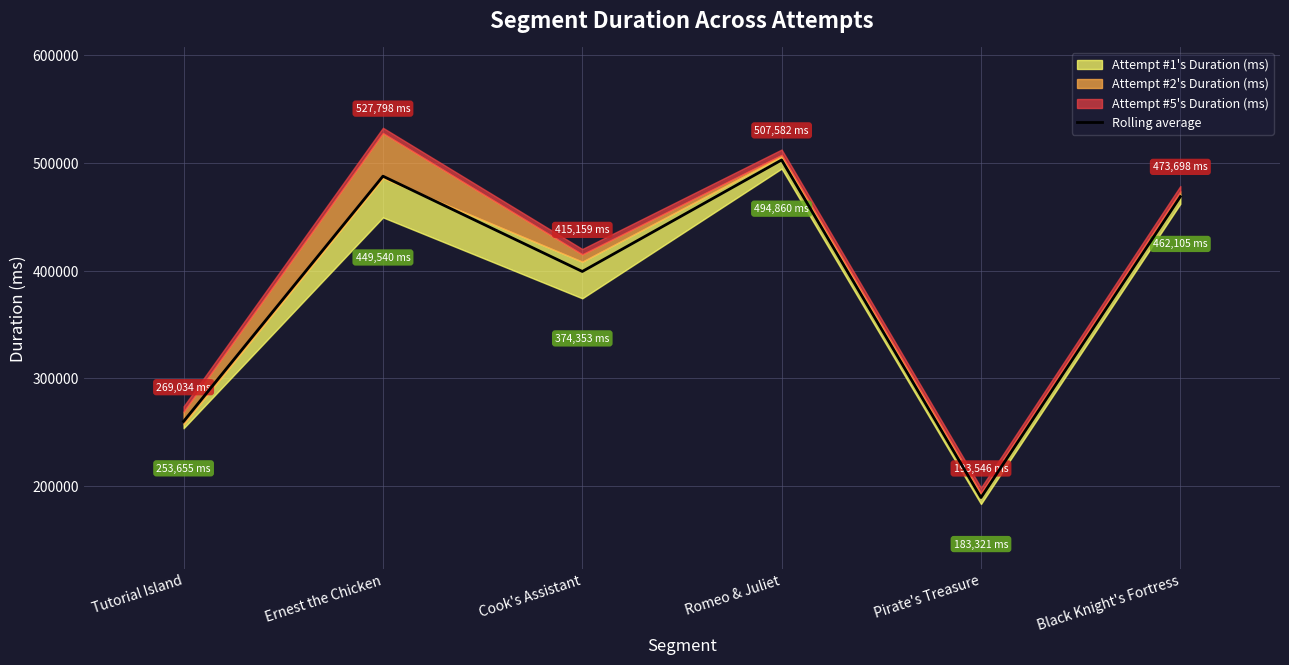

How many lines are shown in the chart?

1